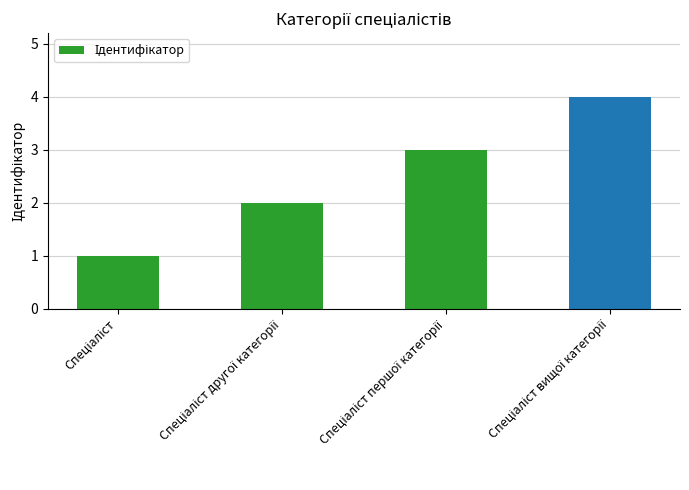

What is the difference between the maximum and minimum values?

3